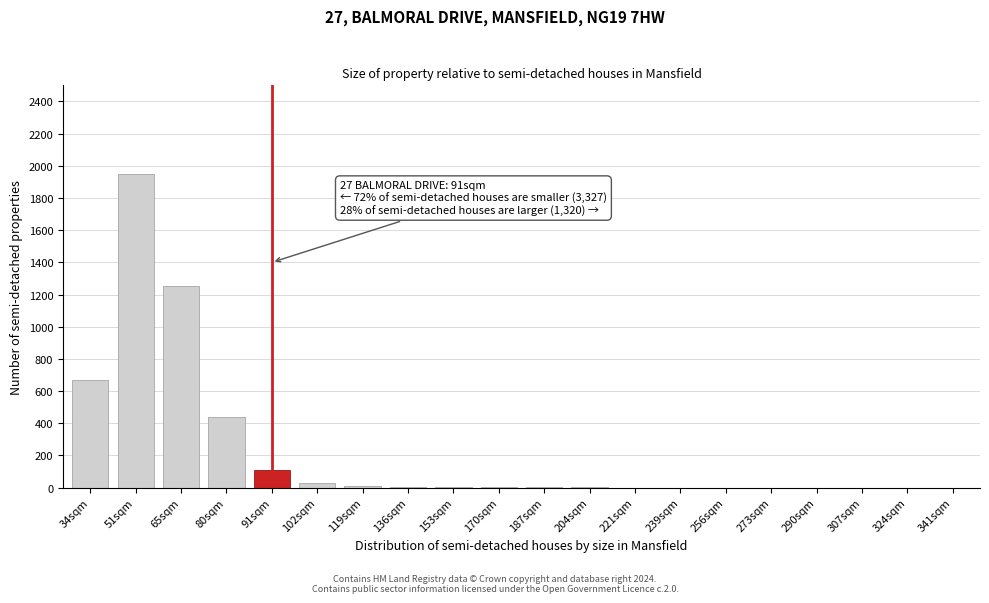

At which category does the chart reach its peak across all series?

51sqm